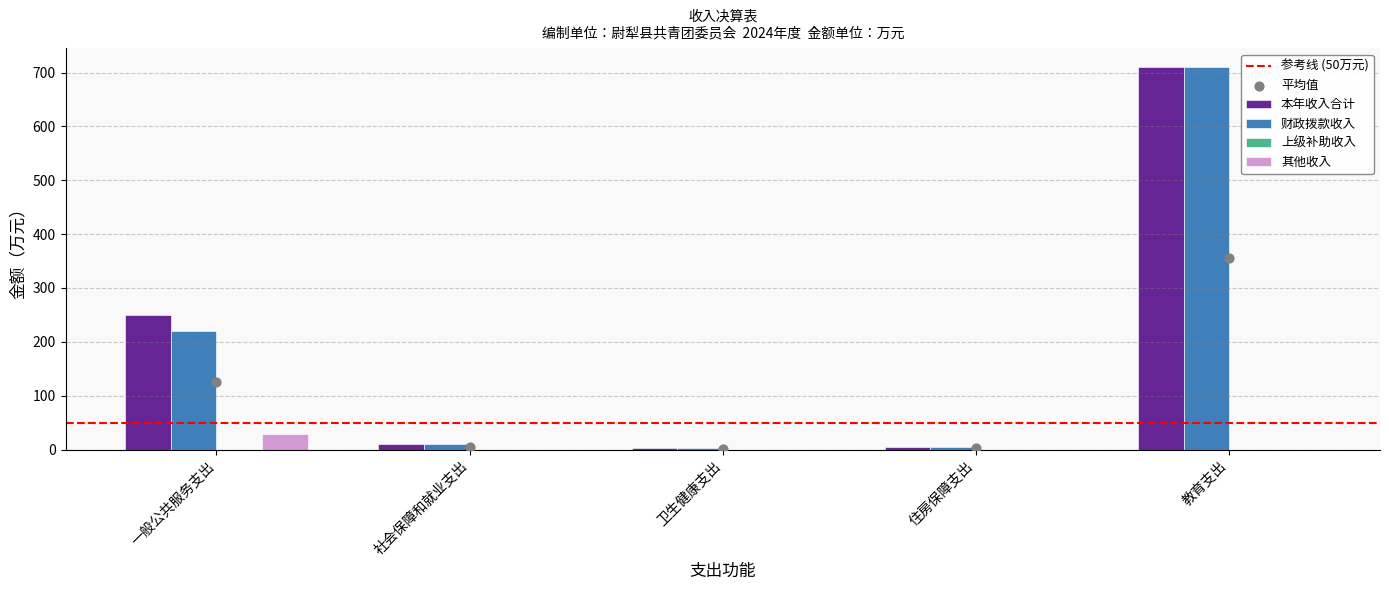

Which series has the largest Y range (max minus min)?

本年收入合计